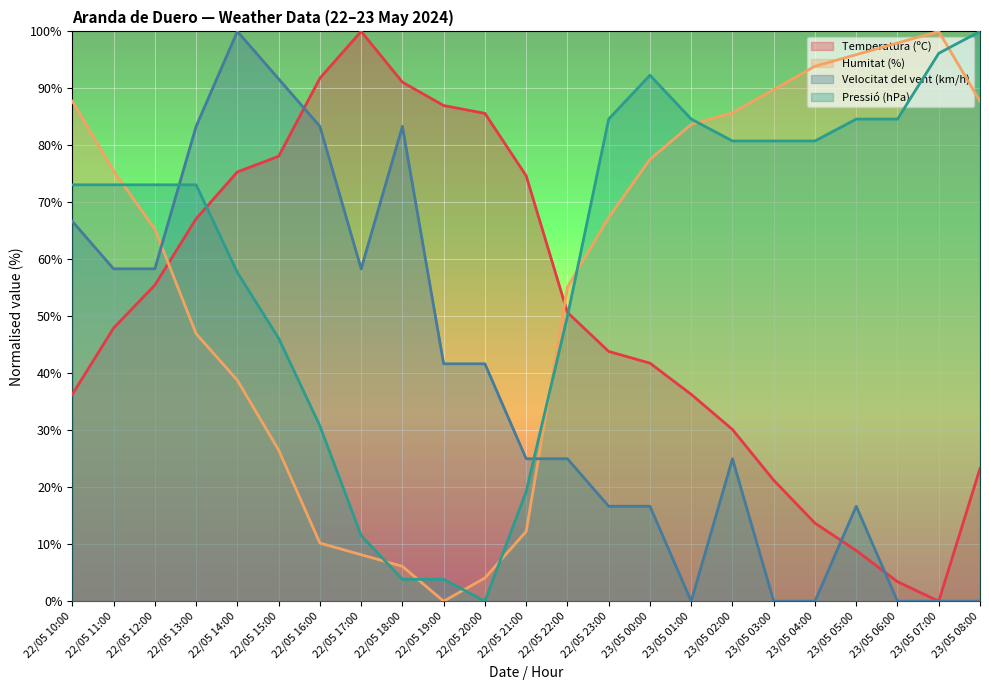

At how many categories does at least one series exceed 19?

23